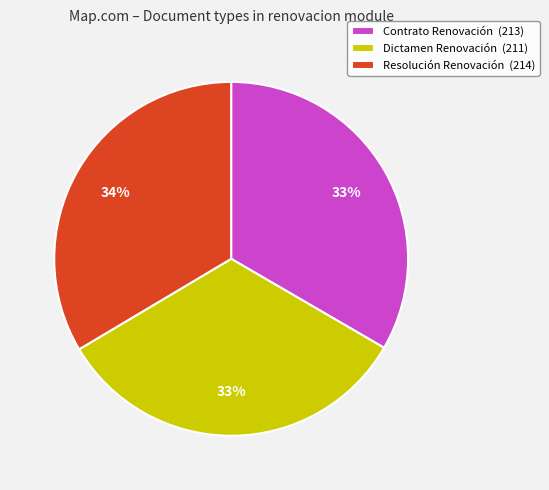

The Contrato Renovación slice represents 21% of the pie. True or false?

False